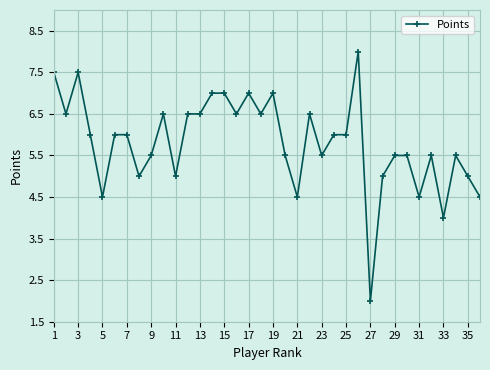

What is the difference between the maximum and minimum values?

6.0